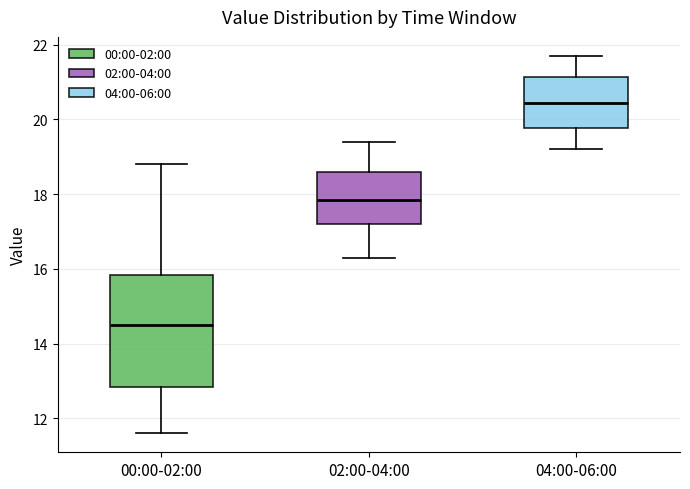

Which box has the lowest median line?

00:00-02:00